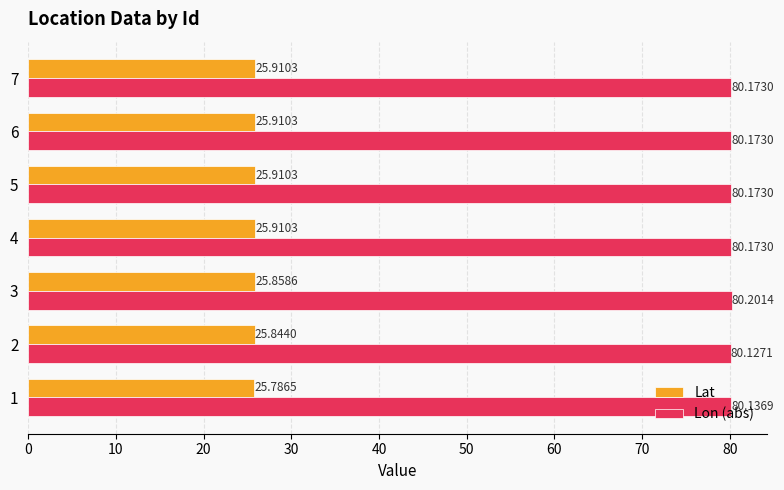

List the series in order of their peak value, highest first.

Lon (abs), Lat